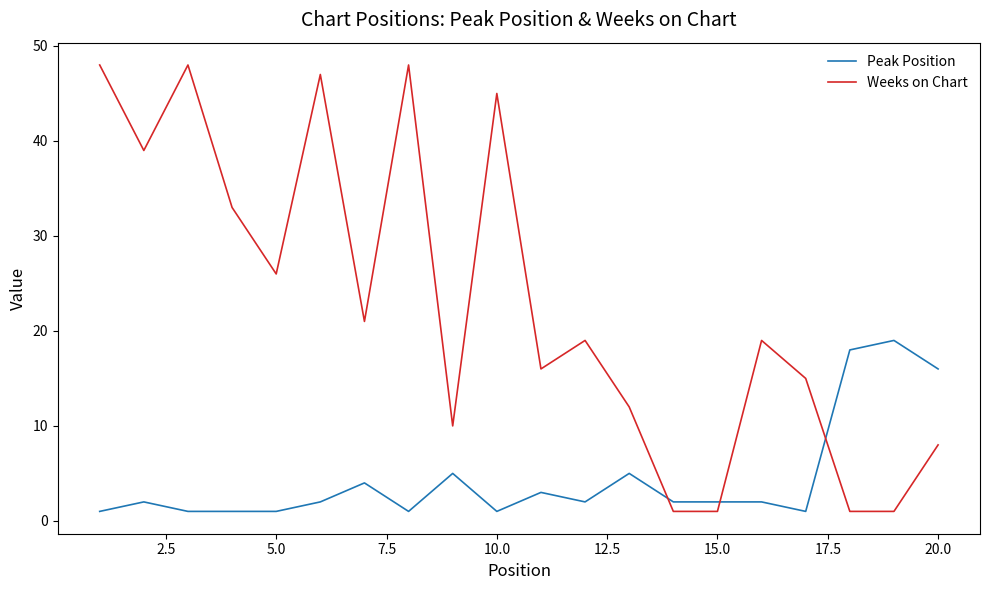

What is the difference between the maximum and minimum values in the Weeks on Chart series?

47